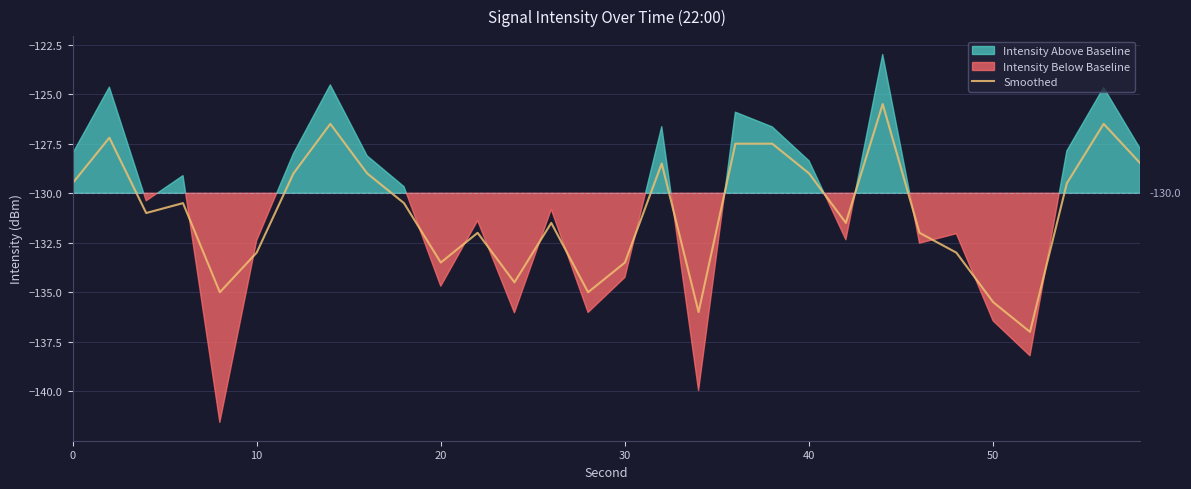

What is the lowest value of the Smoothed series?

-137.0